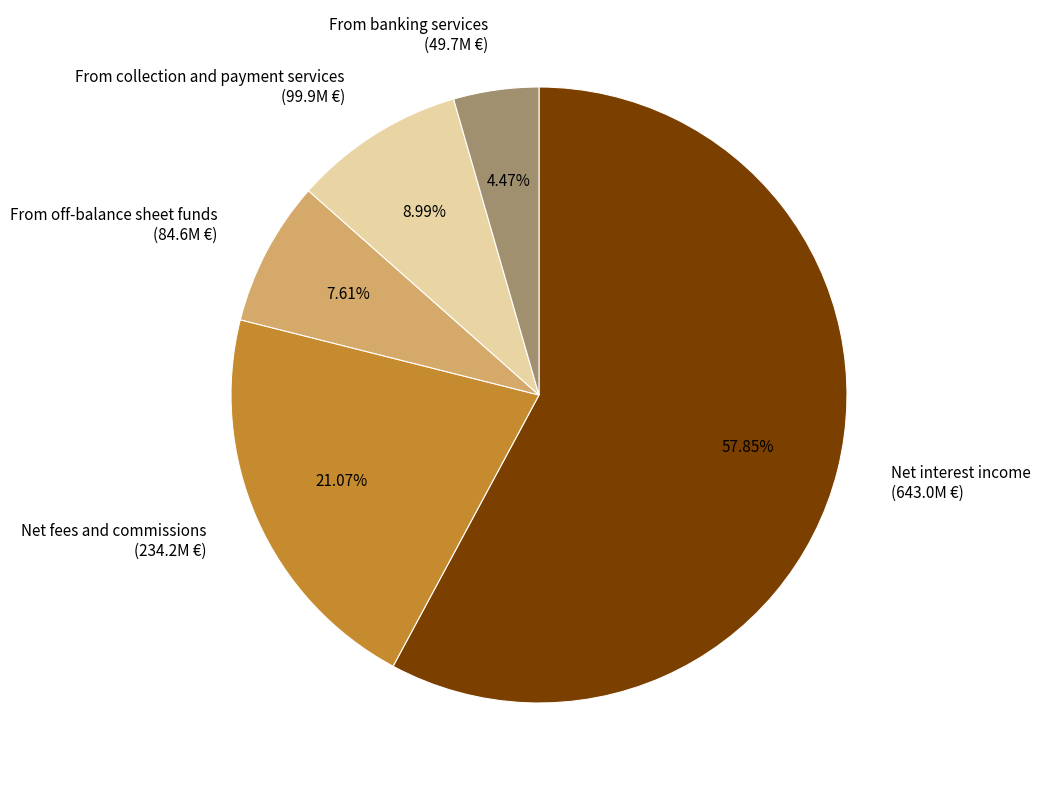

Which slice is the largest?

Net interest income